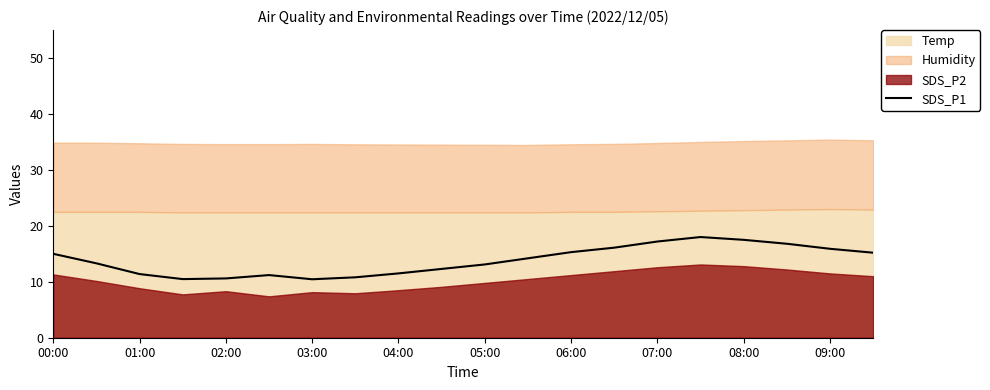

Count the number of categories in the chart.

20